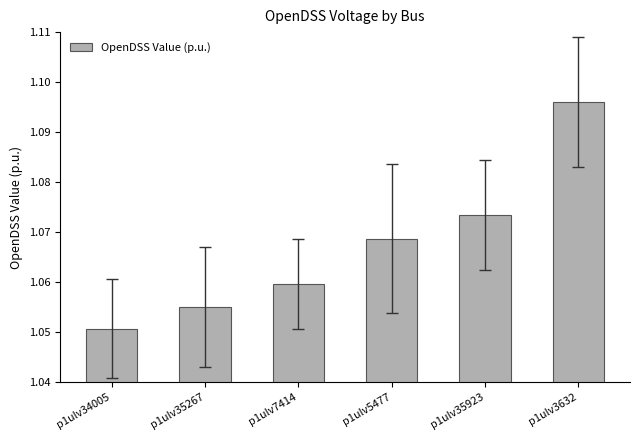

Does the chart contain any negative values?

No